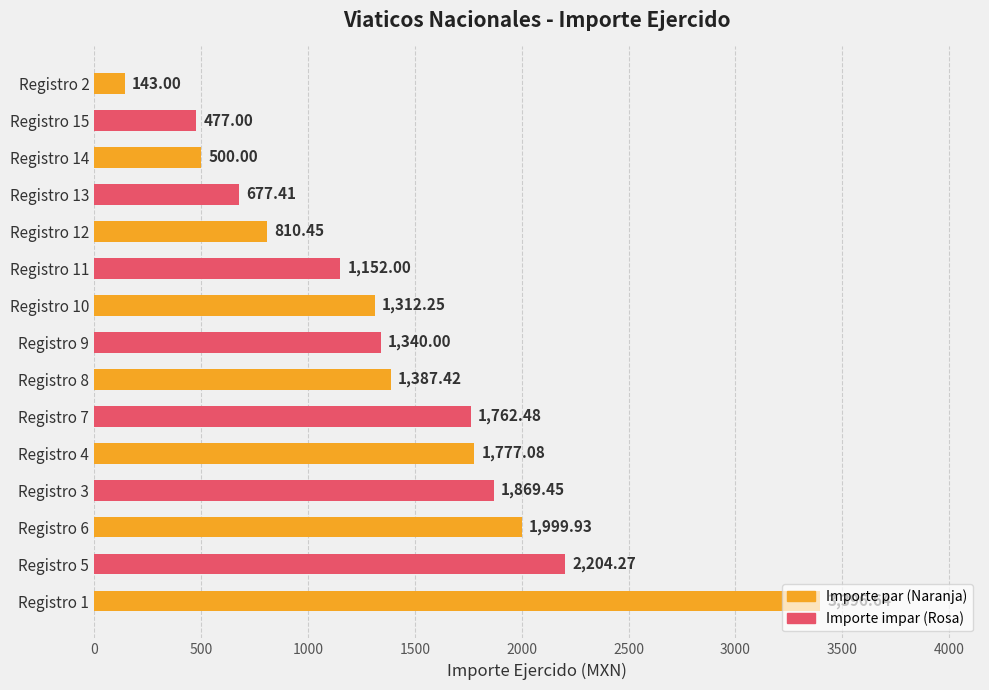

Between Registro 1 and Registro 4, which is larger?

Registro 1